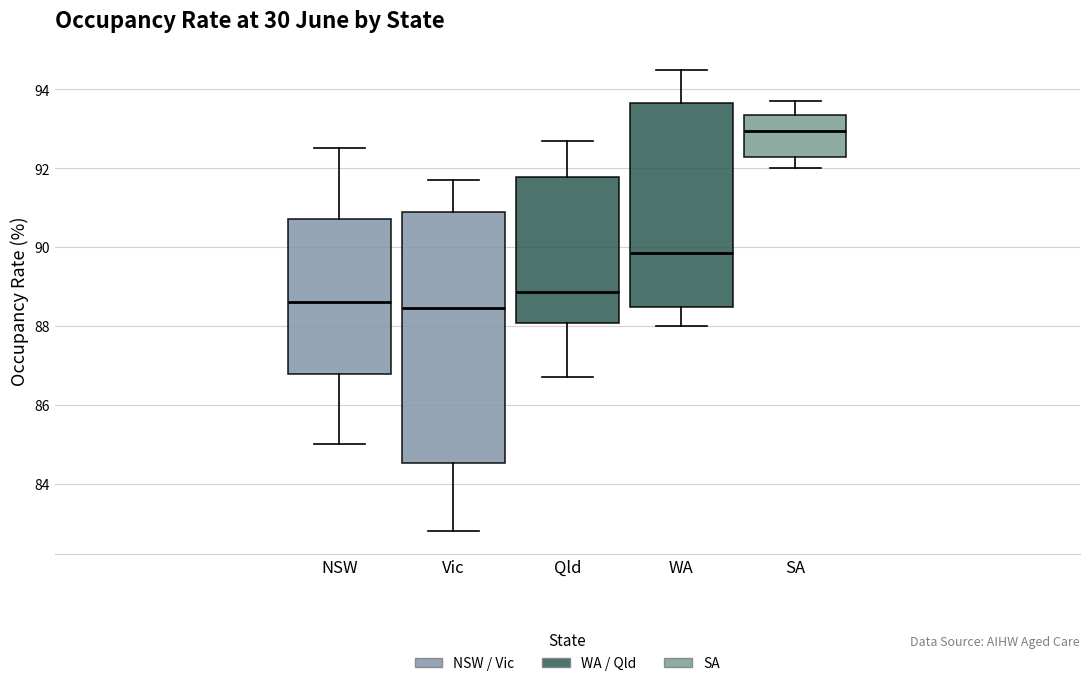

Which box's median line is the highest?

SA